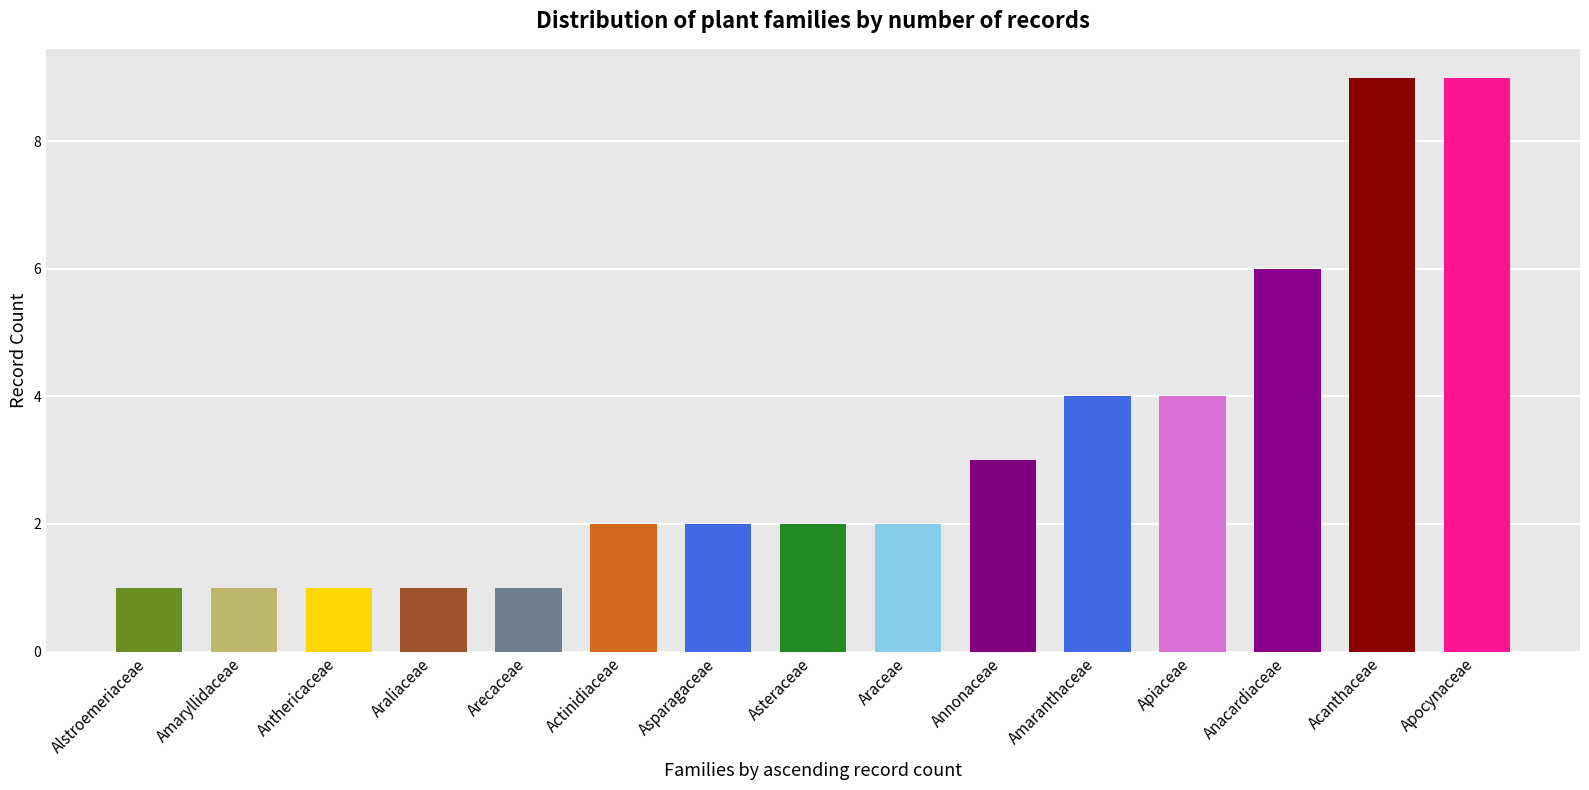

What is the label of the 3rd bar from the left?

Anthericaceae